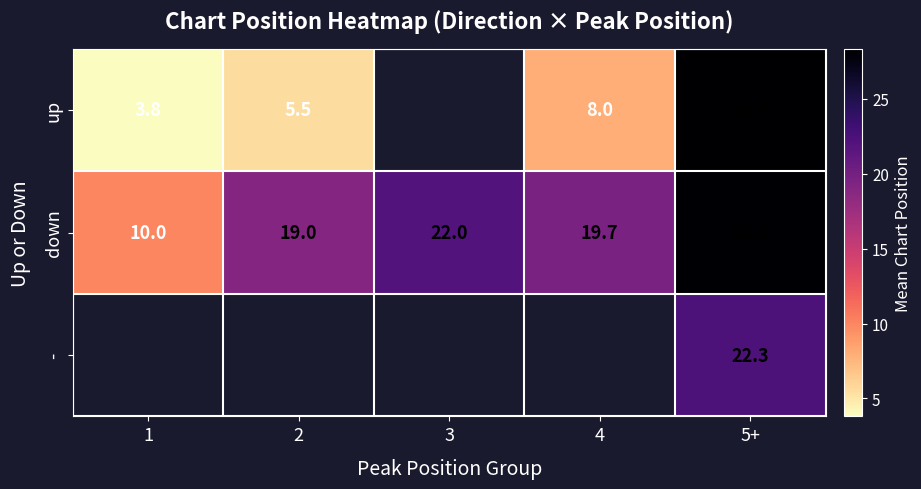

How many series are shown in this chart?

3